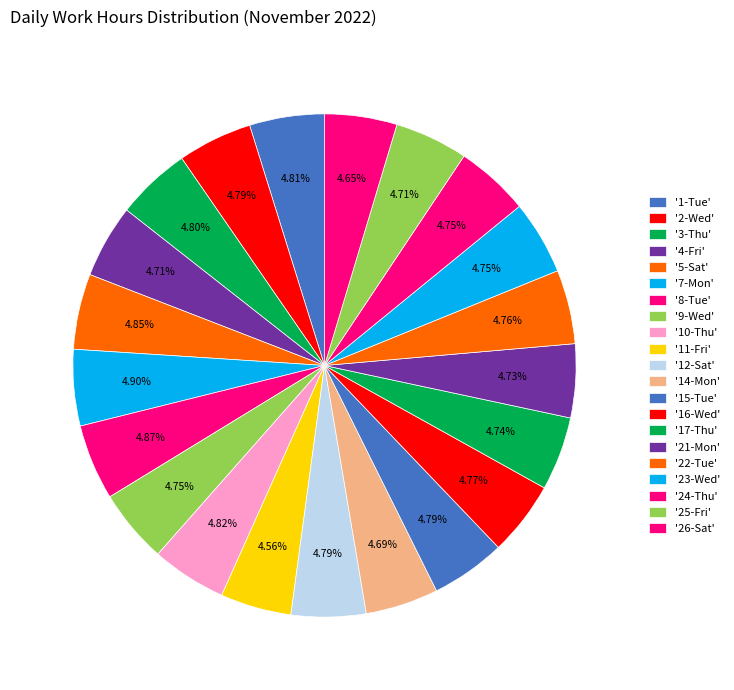

How many segments does this pie chart have?

21